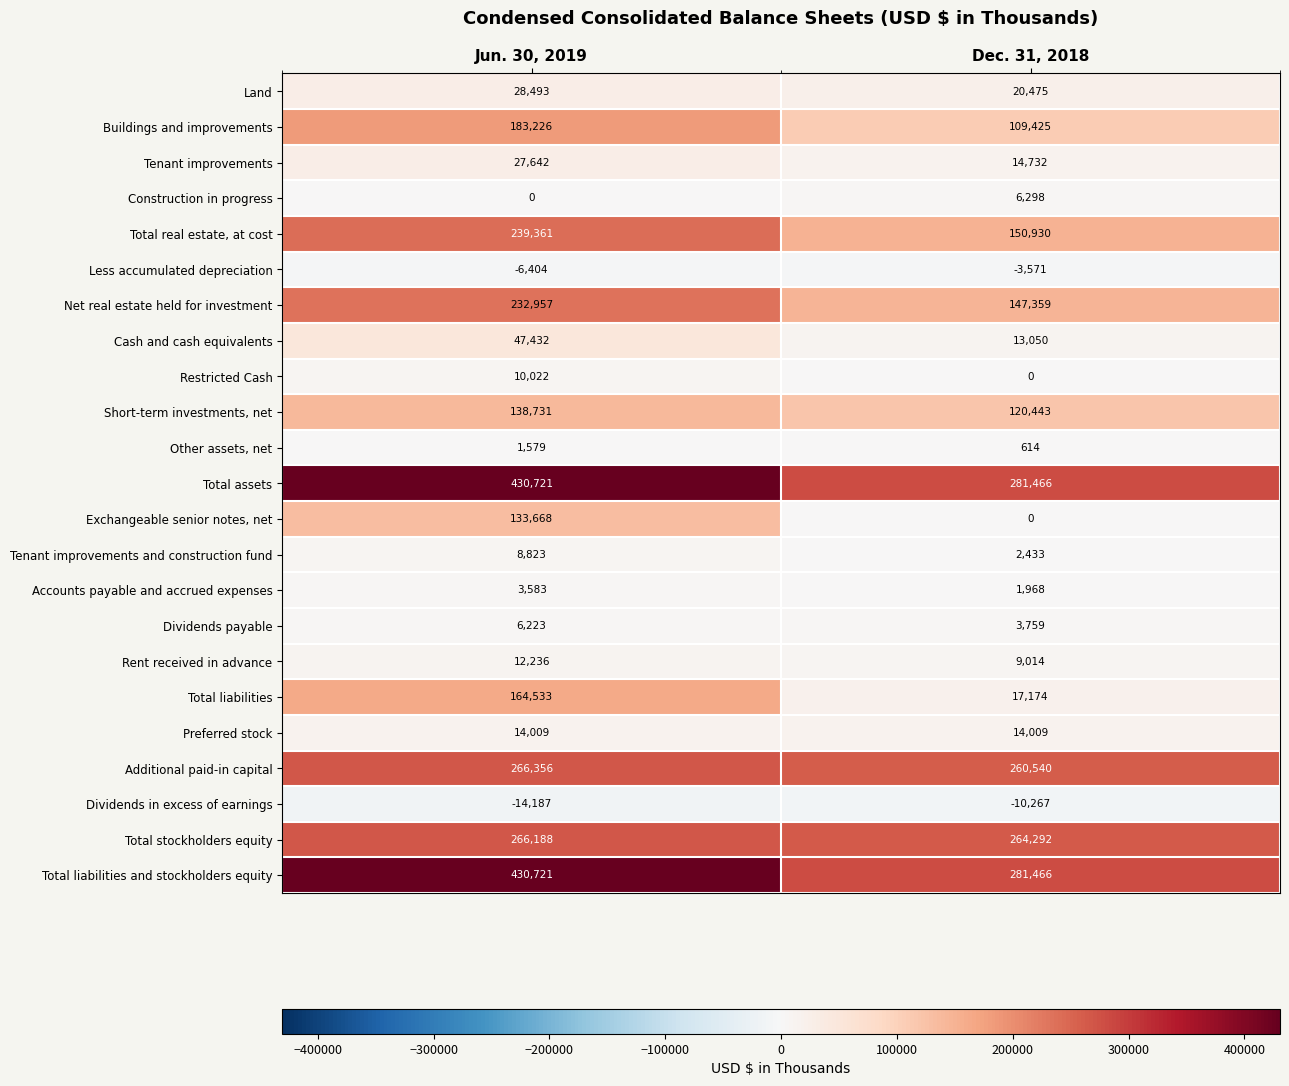

At which category is the sum across all series the highest?

Jun. 30, 2019